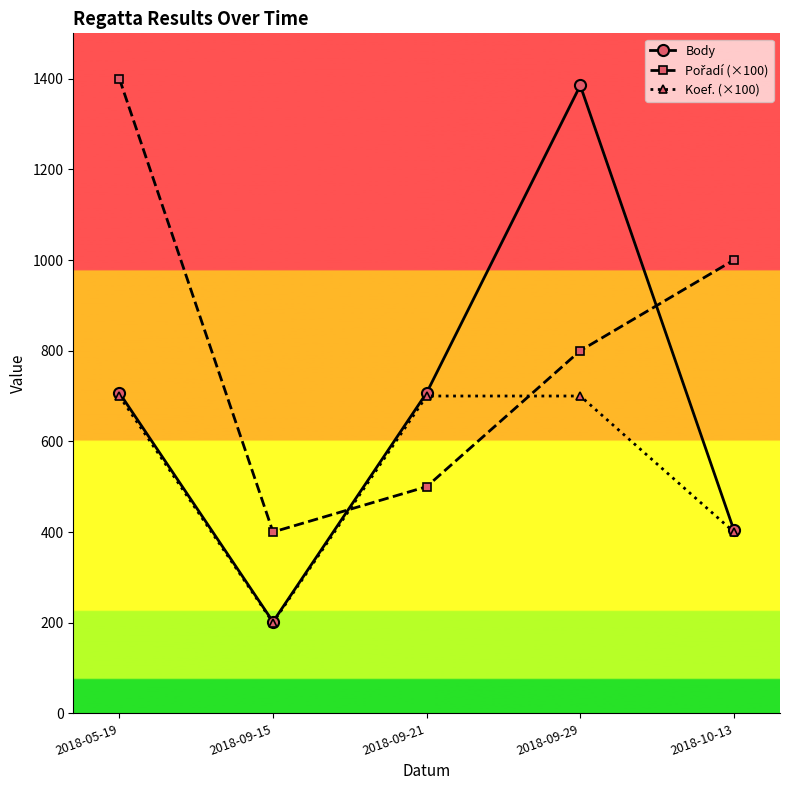

Which series has the widest spread of values?

Body